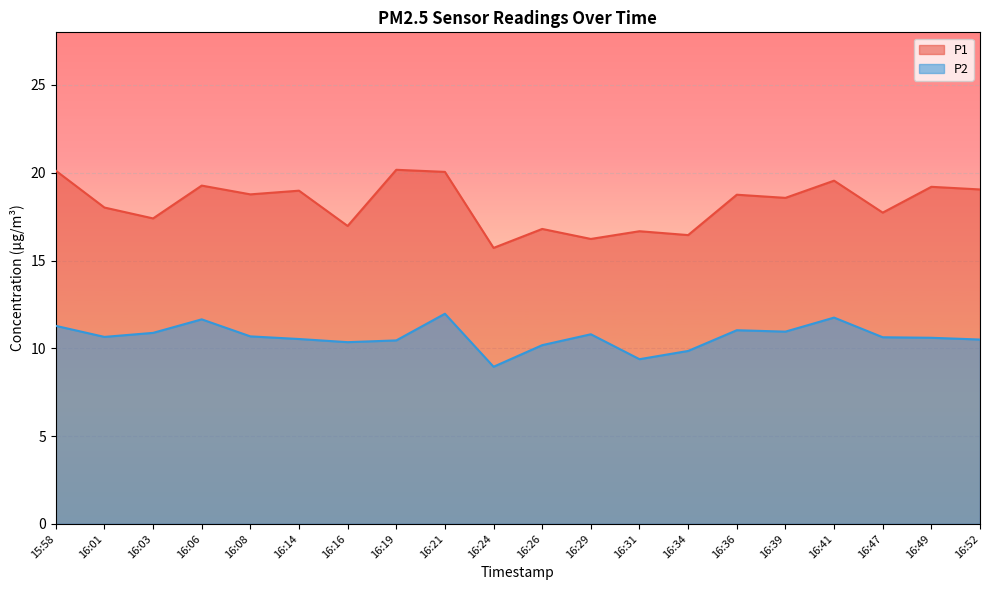

Reading left to right, extract all data points from this chart.

P1: 15:58=20.1	16:01=18.0	16:03=17.4	16:06=19.3	16:08=18.8	16:14=19.0	16:16=17.0	16:19=20.2	16:21=20.1	16:24=15.7	16:26=16.8	16:29=16.2	16:31=16.7	16:34=16.4	16:36=18.8	16:39=18.6	16:41=19.6	16:47=17.7	16:49=19.2	16:52=19.1
P2: 15:58=11.3	16:01=10.7	16:03=10.9	16:06=11.7	16:08=10.7	16:14=10.5	16:16=10.3	16:19=10.4	16:21=12.0	16:24=8.9	16:26=10.2	16:29=10.8	16:31=9.4	16:34=9.8	16:36=11.0	16:39=10.9	16:41=11.8	16:47=10.6	16:49=10.6	16:52=10.5